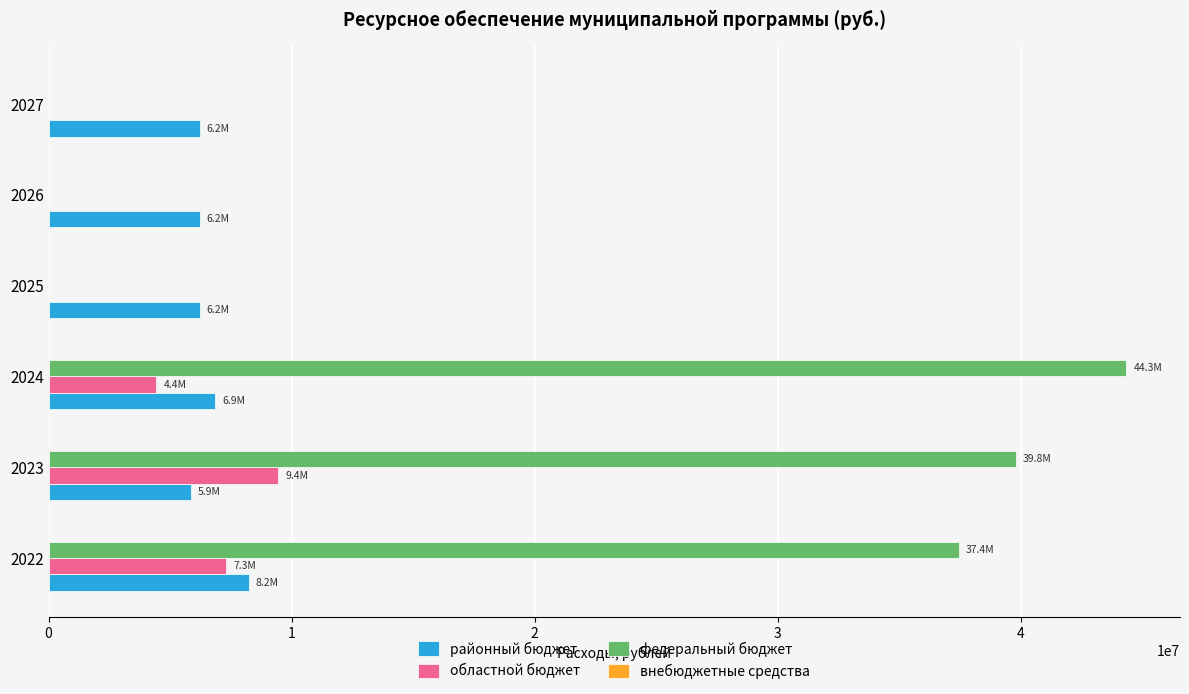

What is the total value across all series at 2022?

52942443.4